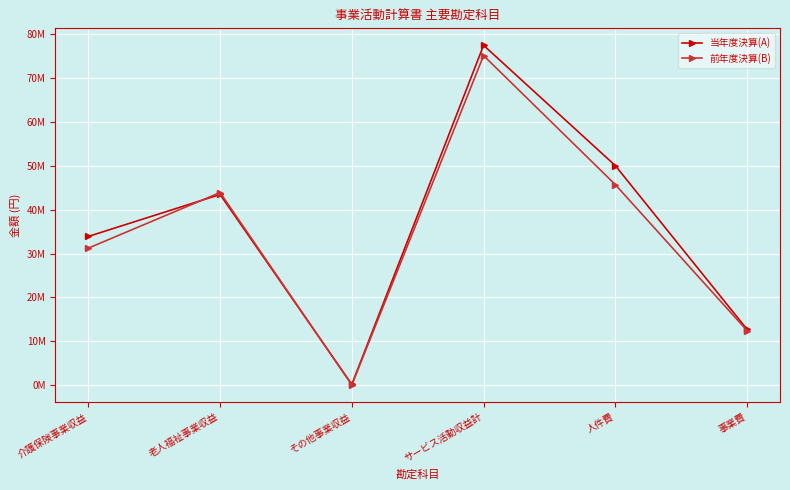

Does the chart display data point markers on the line(s)?

Yes